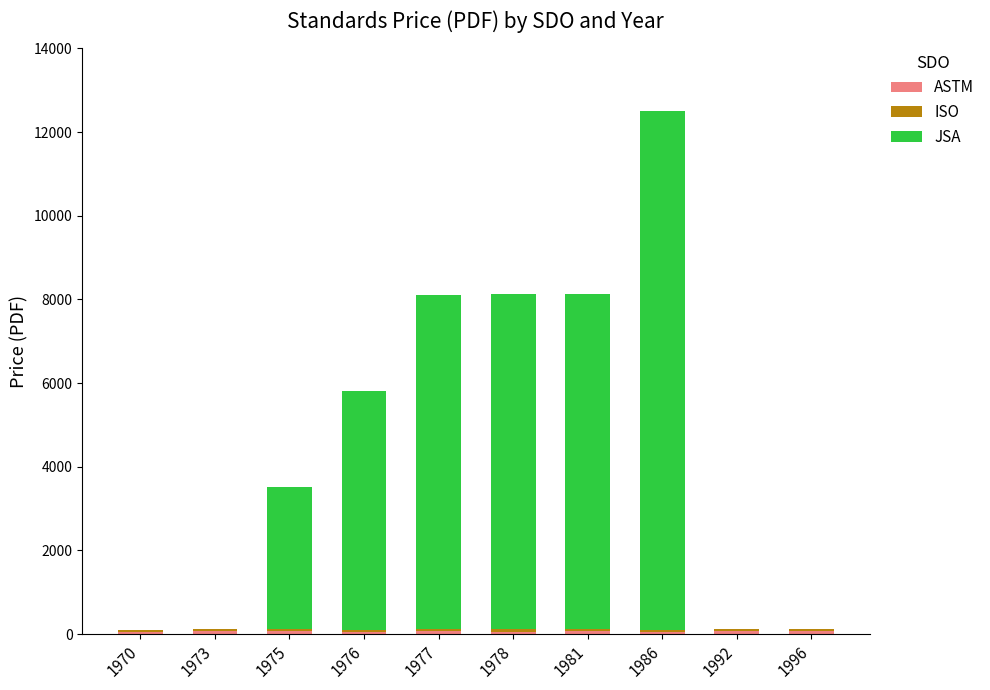

At which category is the sum across all series the highest?

1986